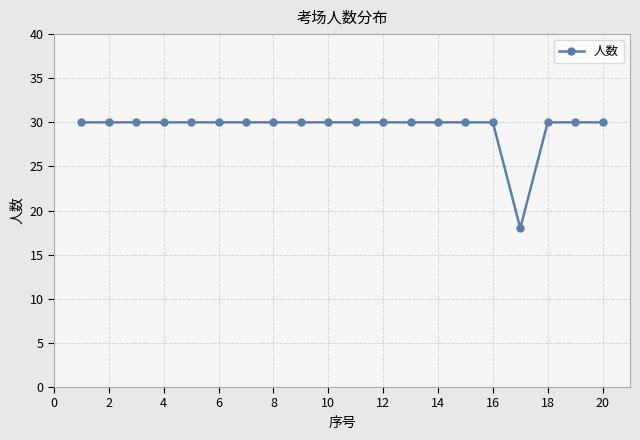

What is the minimum value shown in the chart?

18